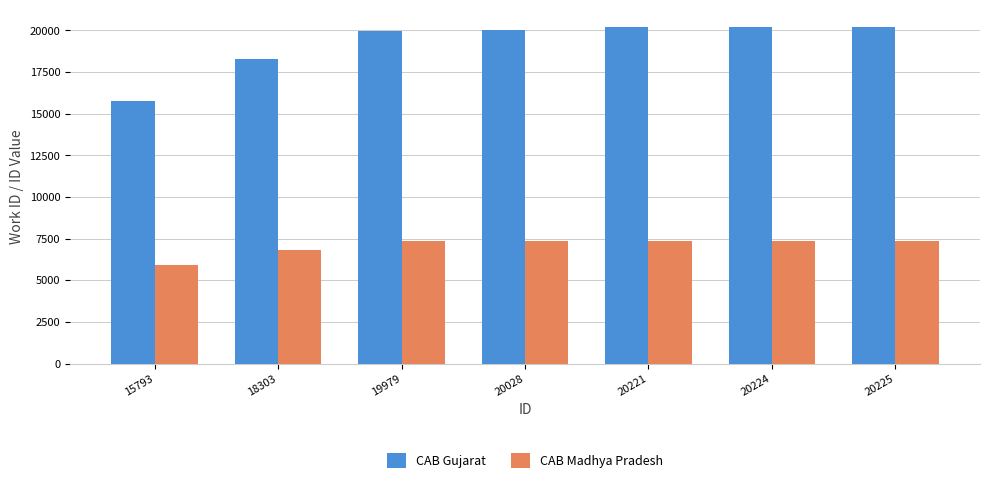

Which series changed the most between 18303 and 20225?

CAB Gujarat